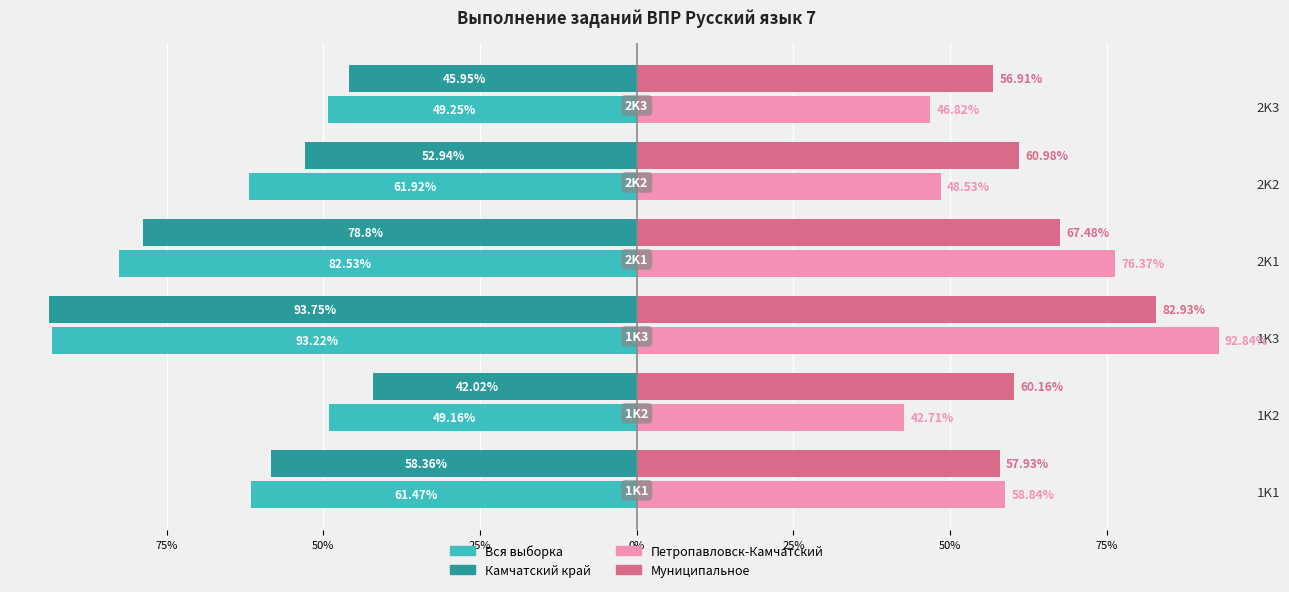

What are all the series names shown in the legend?

Вся выборка, Камчатский край, Петропавловск-Камчатский, Муниципальное